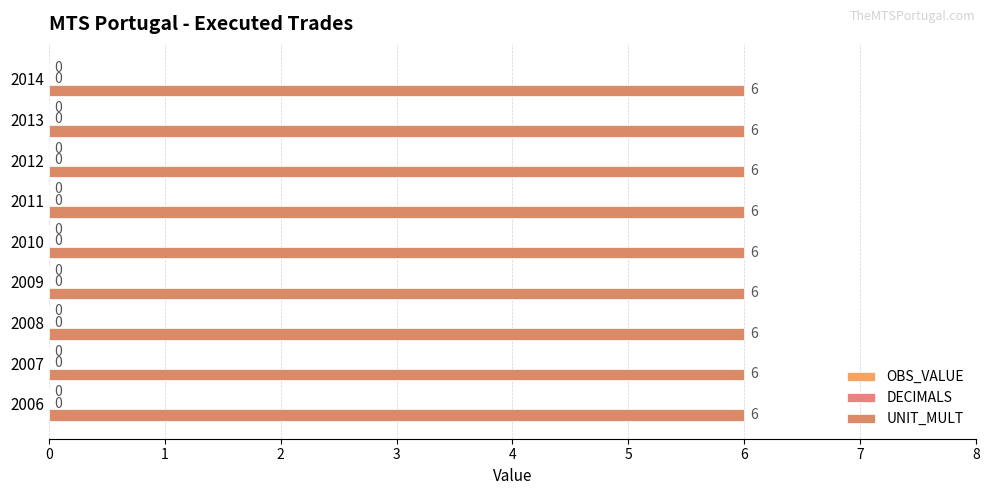

What is the greatest value displayed?

6